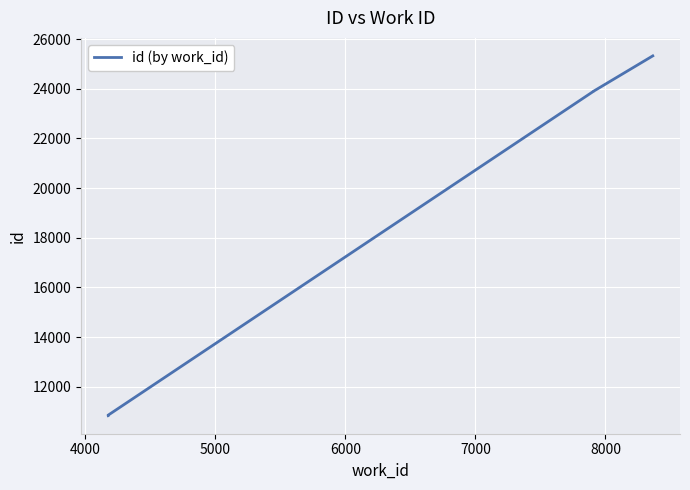

What is the sum of all values?

105654